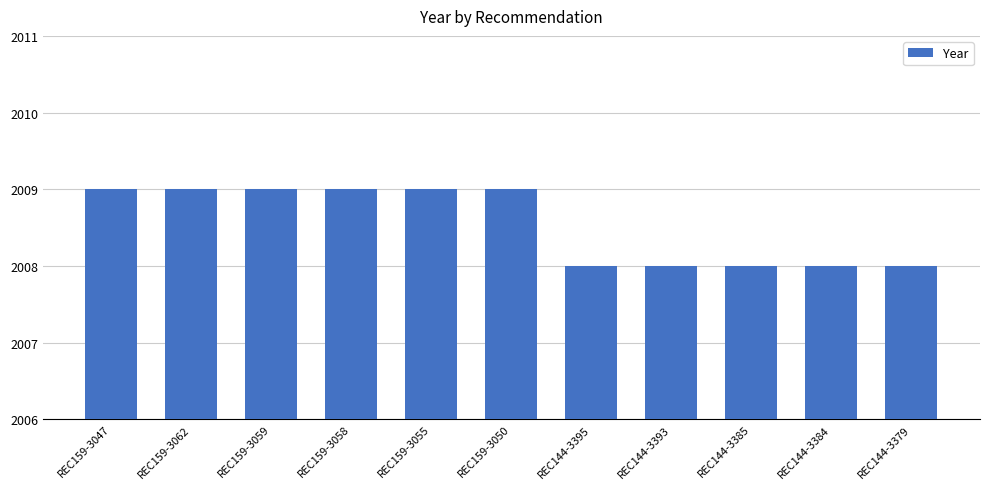

Reading left to right, transcribe all the data shown in this chart.

REC159-3047=2009	REC159-3062=2009	REC159-3059=2009	REC159-3058=2009	REC159-3055=2009	REC159-3050=2009	REC144-3395=2008	REC144-3393=2008	REC144-3385=2008	REC144-3384=2008	REC144-3379=2008